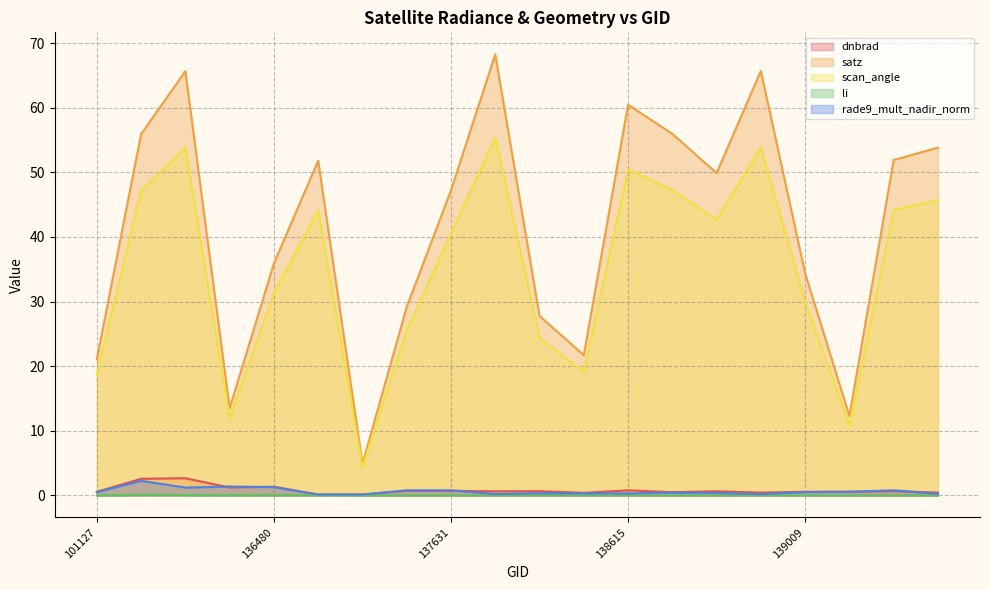

What is the highest value of the li series?

0.1